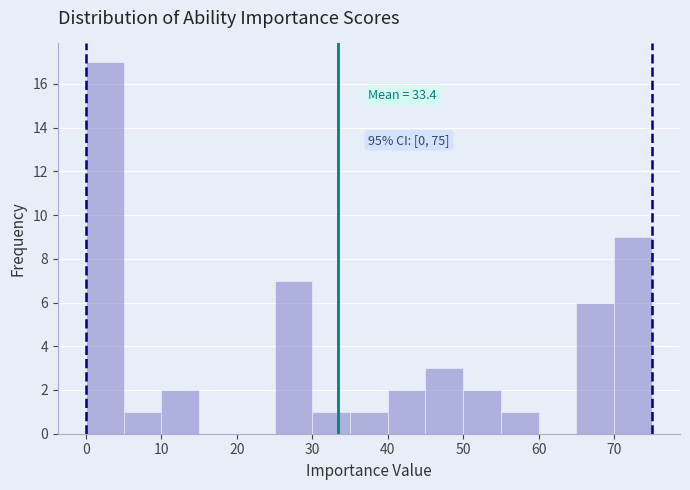

Which range on the x-axis has the tallest bar?

0 to 5